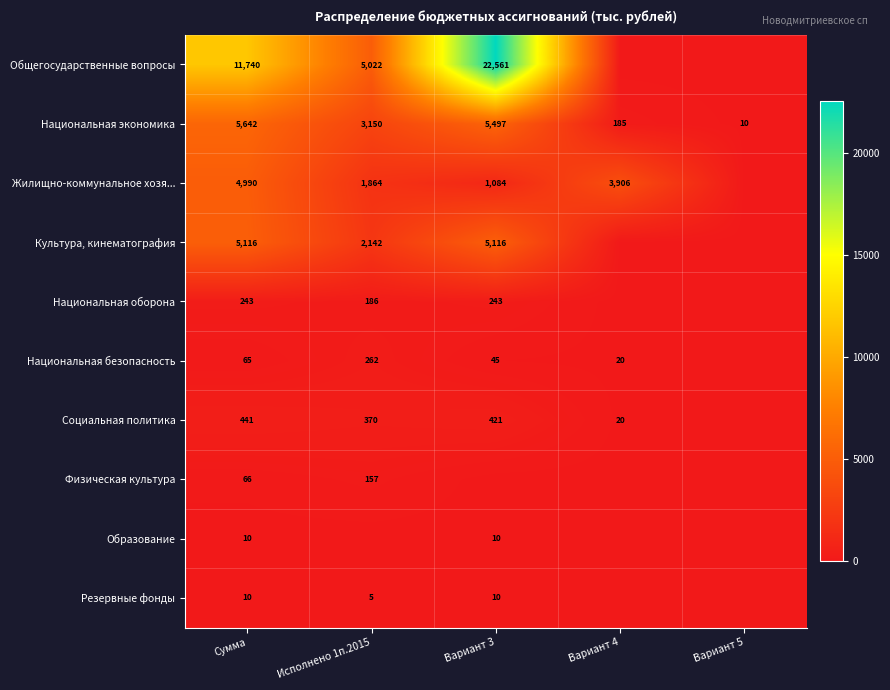

What is the difference between the Общегосударственные вопросы values at Исполнено 1п.2015 and Сумма?

6718